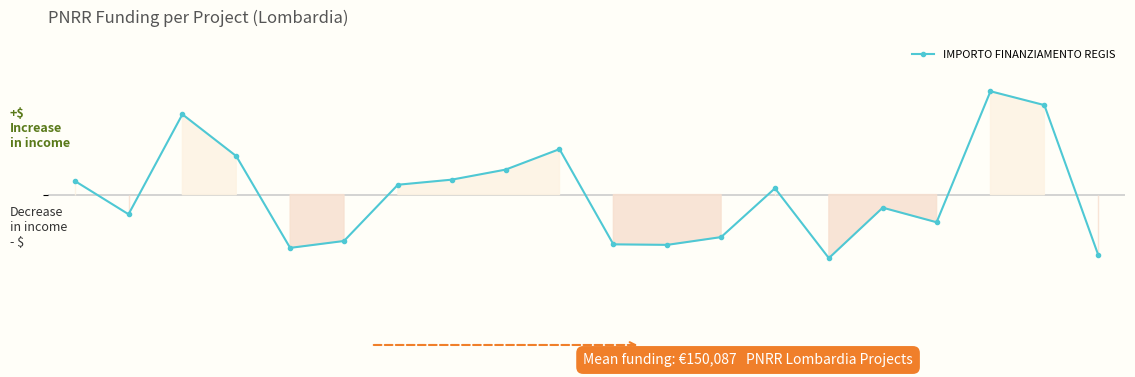

What is the difference between the maximum and second lowest values?

147057.7